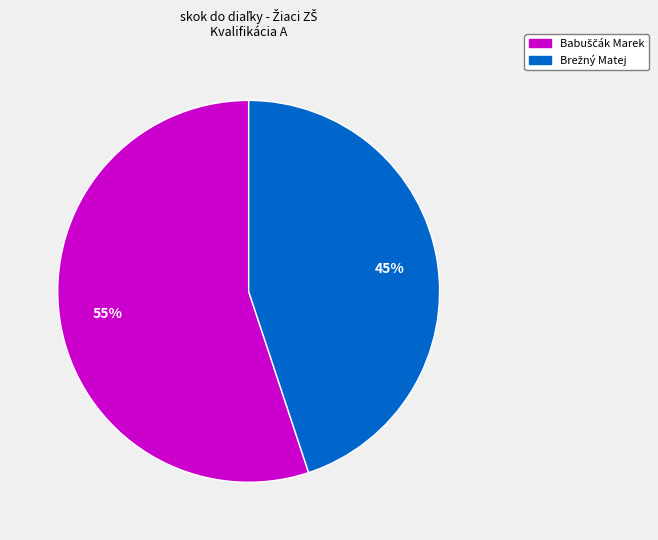

Does any single category account for the majority?

Yes